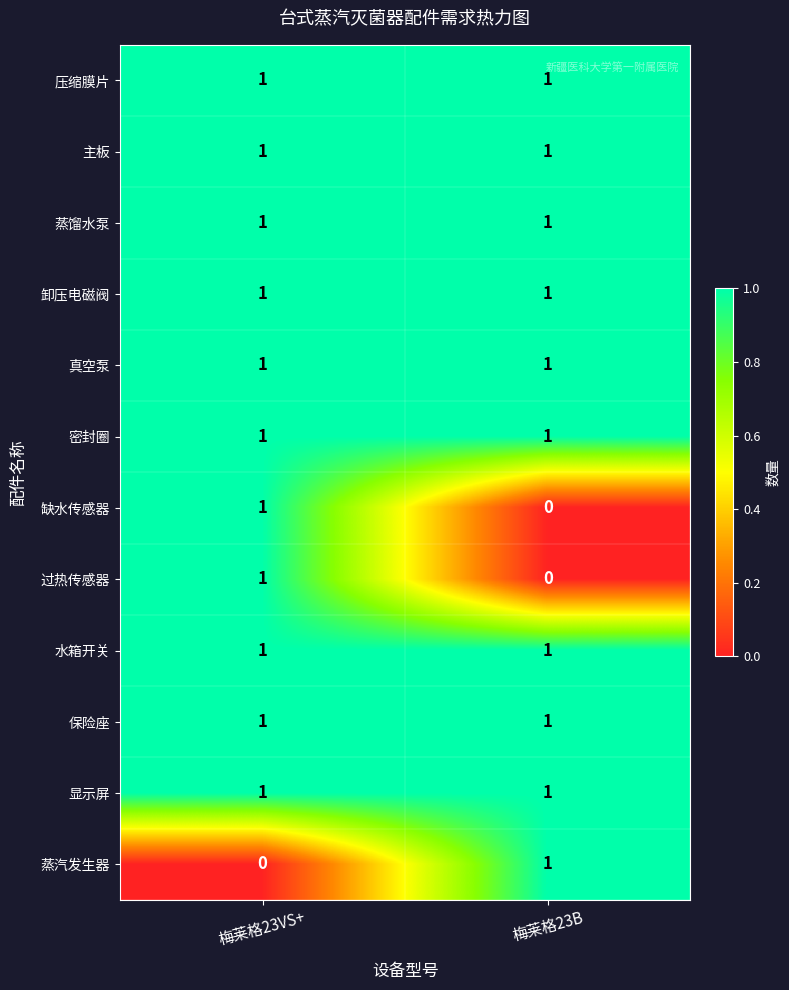

List the labels in order of 缺水传感器 value, largest first.

梅莱格23VS+, 梅莱格23B